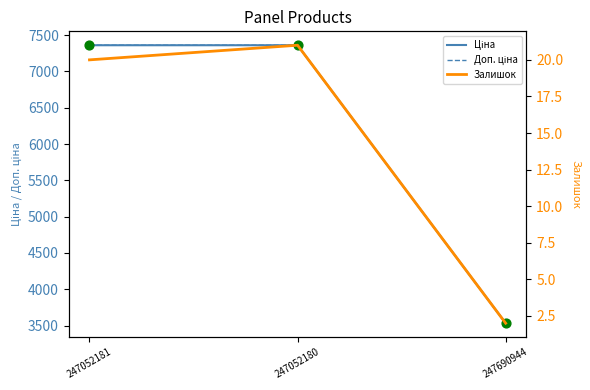

Which series has the widest spread of Y values?

Ціна